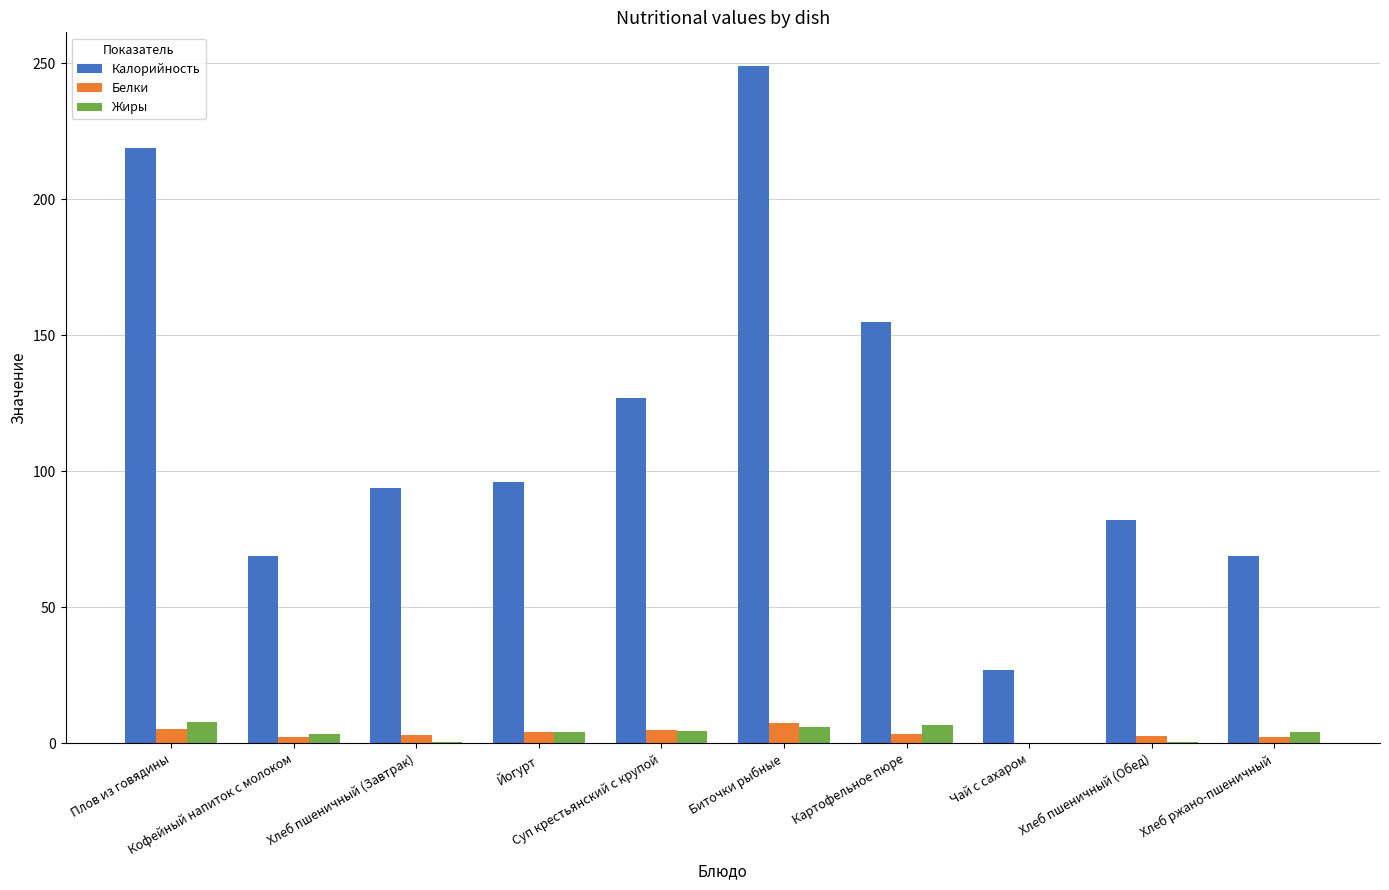

What is the highest value of the Калорийность series?

249.0